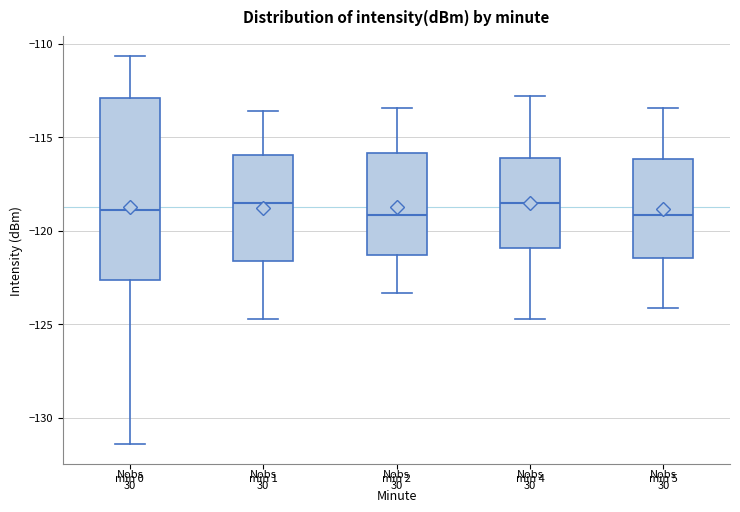

Reading left to right, transcribe this box plot: for each box, give where its median line is, the range the box spans, and where its two whiskers end, as read against the y-axis. The values are not printed on the chart, so give them approximately, as read against the axis.

min 0: median -119.0, box -122.5 to -113.0, whiskers -131.5 to -110.5
min 1: median -118.5, box -121.5 to -116.0, whiskers -124.5 to -113.5
min 2: median -119.0, box -121.5 to -116.0, whiskers -123.5 to -113.5
min 4: median -118.5, box -121.0 to -116.0, whiskers -124.5 to -113.0
min 5: median -119.0, box -121.5 to -116.0, whiskers -124.0 to -113.5